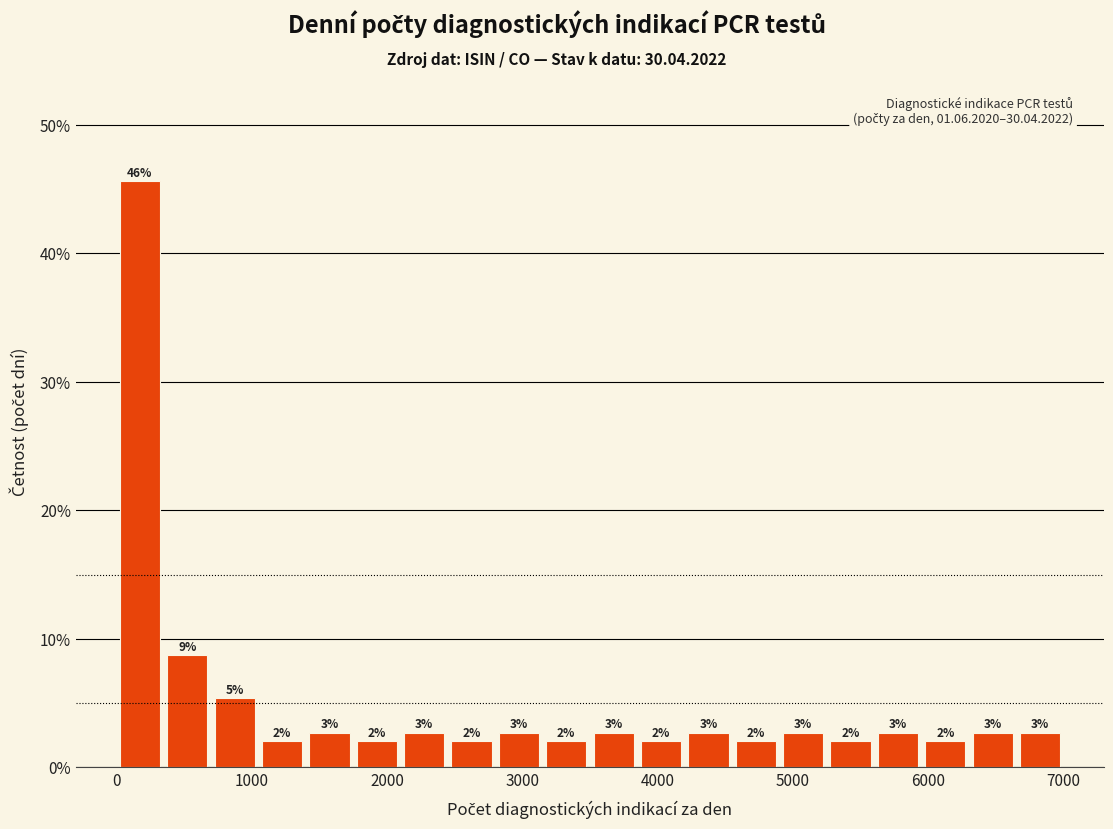

Read against the x-axis, roughly where is the centre of the tallest bar?

200